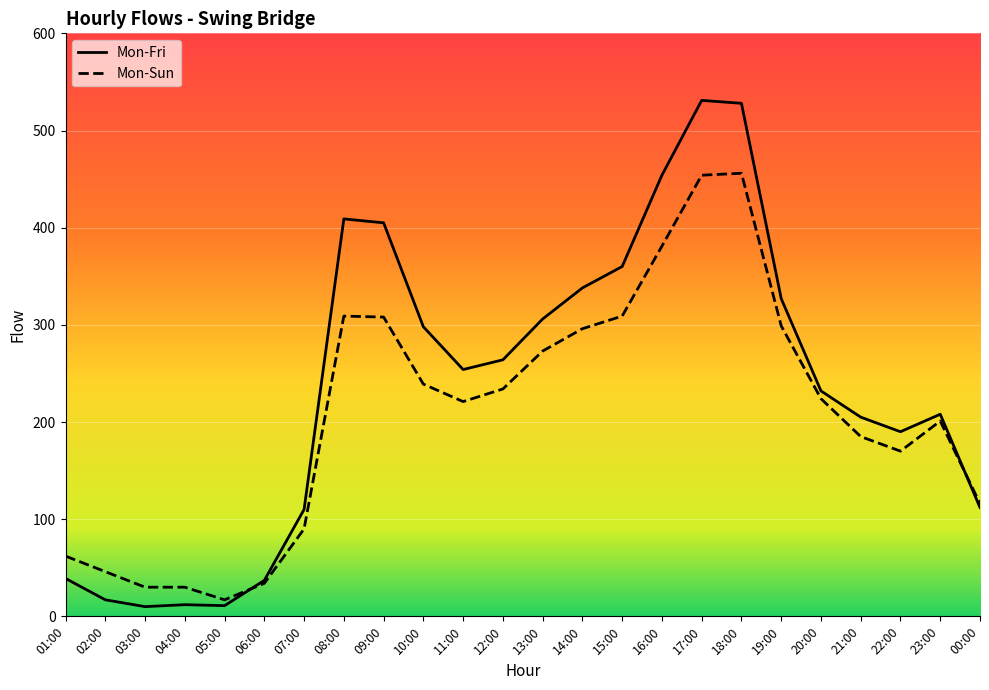

True or false: Mon-Fri has more than 1 points higher than both neighbors.

True